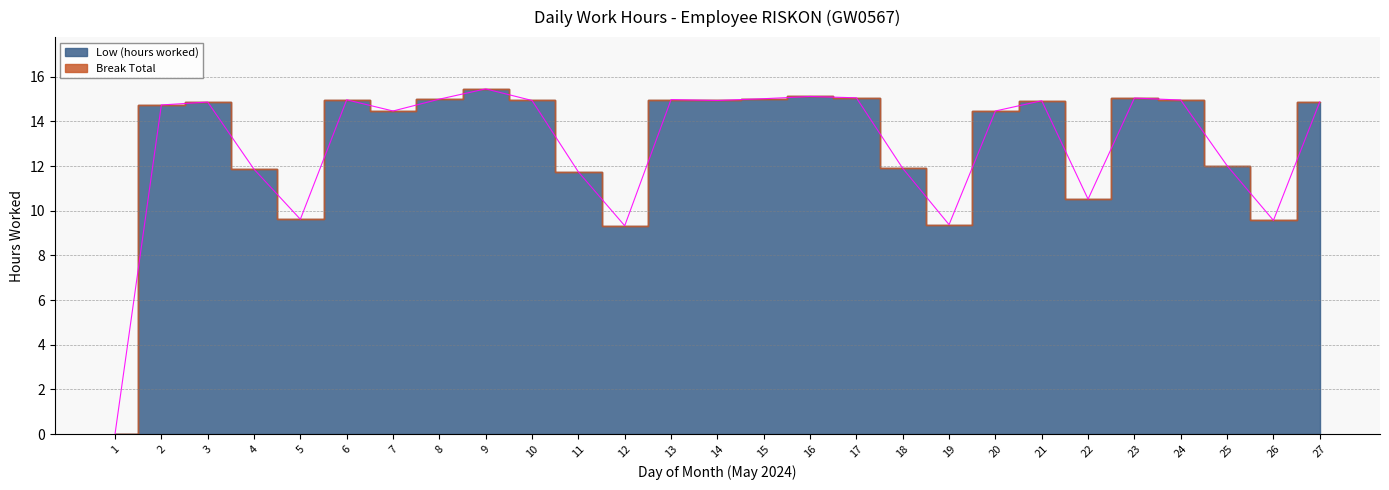

Rank the categories by value from lowest to highest.

1, 12, 19, 26, 5, 22, 11, 4, 18, 25, 7, 20, 2, 3, 27, 21, 10, 14, 24, 6, 13, 8, 15, 23, 17, 16, 9